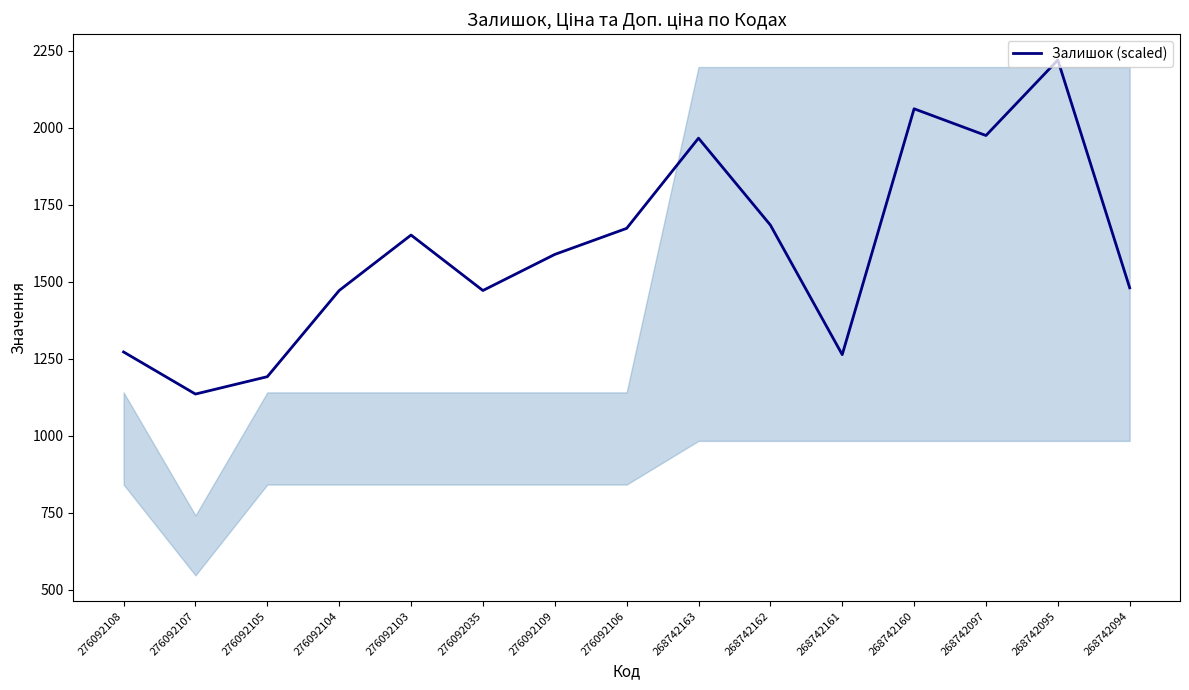

True or false: there are more than 1 points higher than both neighbors.

True